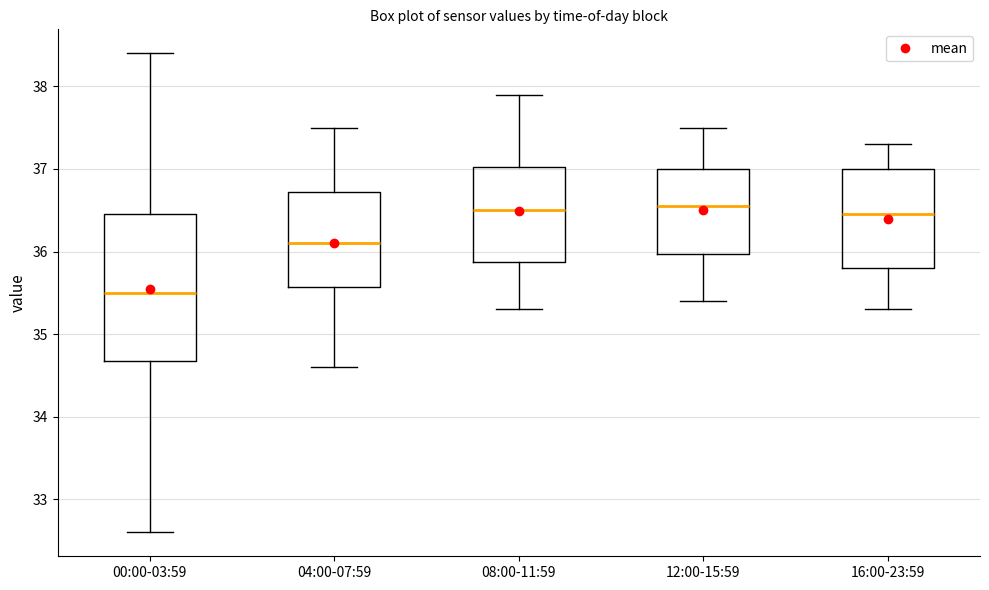

Reading left to right, transcribe this box plot: for each box, give where its median line is, the range the box spans, and where its two whiskers end, as read against the y-axis. The values are not printed on the chart, so give them approximately, as read against the axis.

00:00-03:59: median 35.5, box 34.7 to 36.5, whiskers 32.6 to 38.4
04:00-07:59: median 36.1, box 35.6 to 36.7, whiskers 34.6 to 37.5
08:00-11:59: median 36.5, box 35.9 to 37.0, whiskers 35.3 to 37.9
12:00-15:59: median 36.6, box 36.0 to 37.0, whiskers 35.4 to 37.5
16:00-23:59: median 36.5, box 35.8 to 37.0, whiskers 35.3 to 37.3